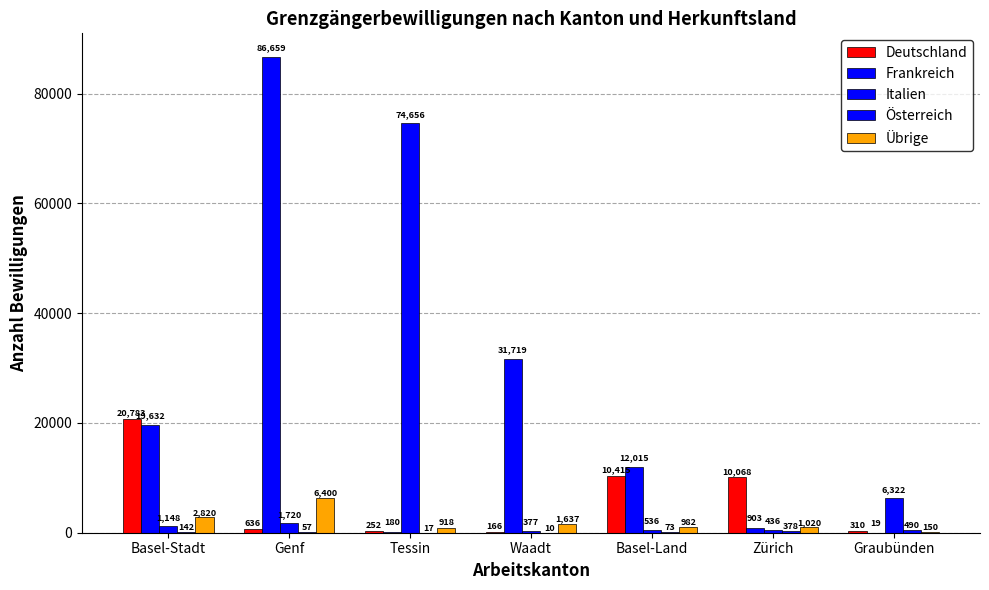

How many distinct data groups are displayed?

5